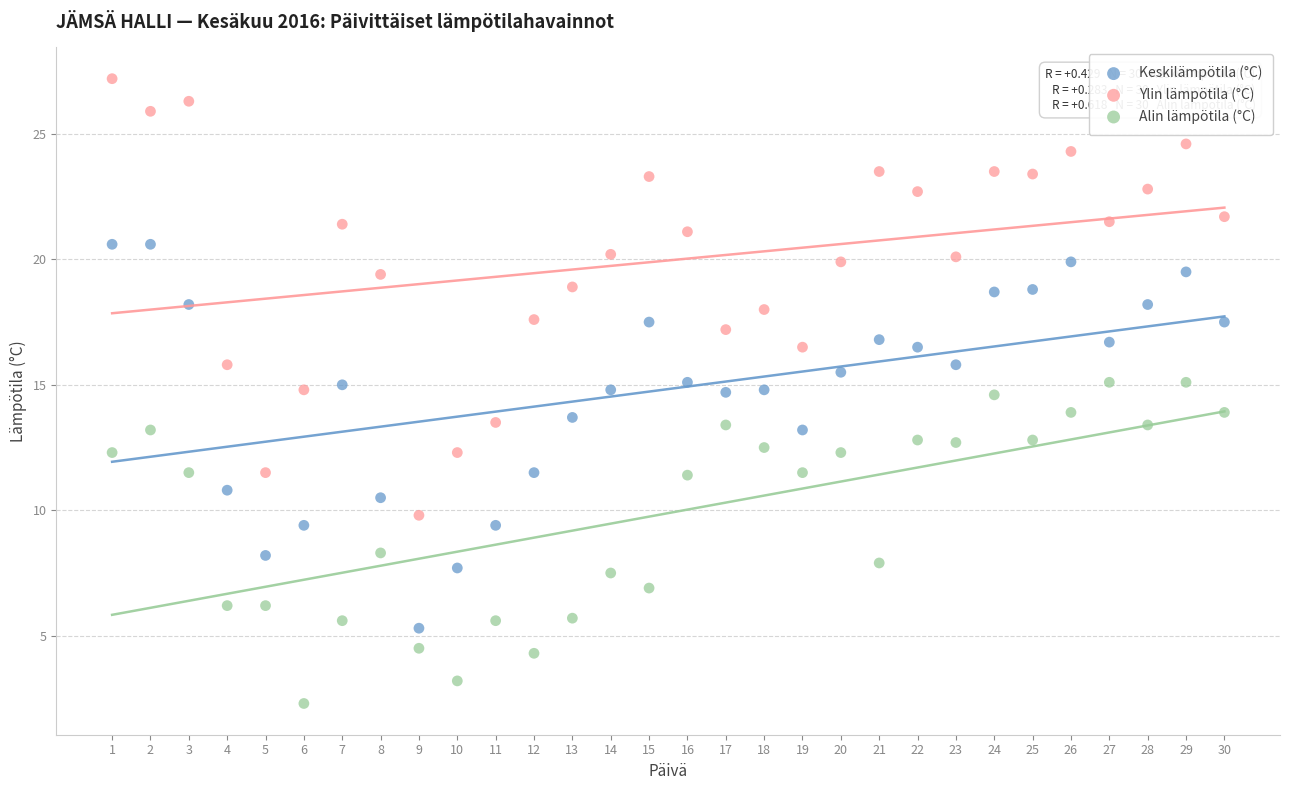

What are all the series names shown in the legend?

Keskilämpötila (°C), Ylin lämpötila (°C), Alin lämpötila (°C)